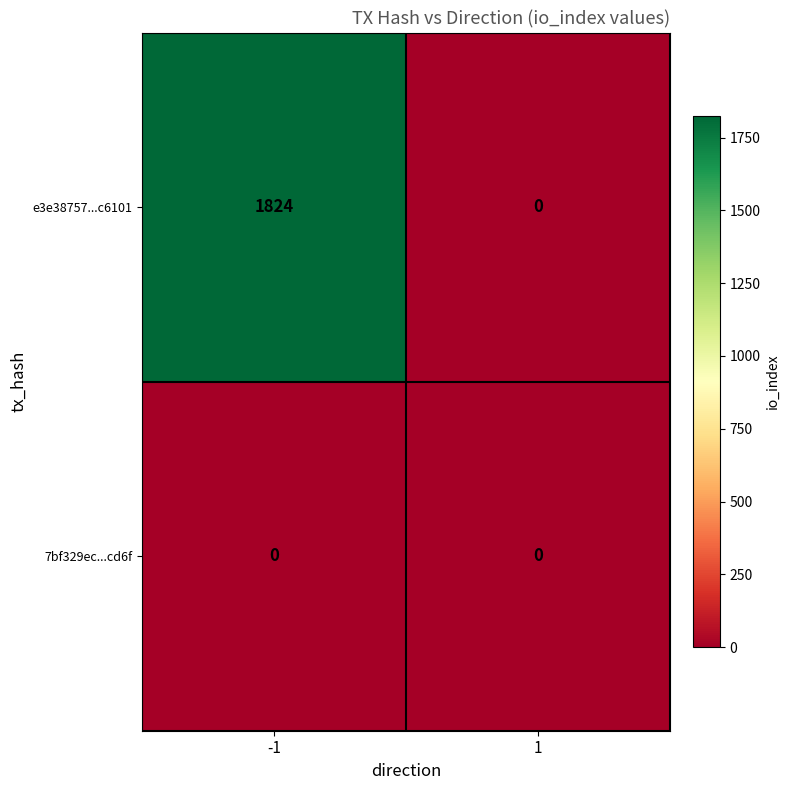

Is it true that e3e38757...c6101 equals 0 at 1?

True